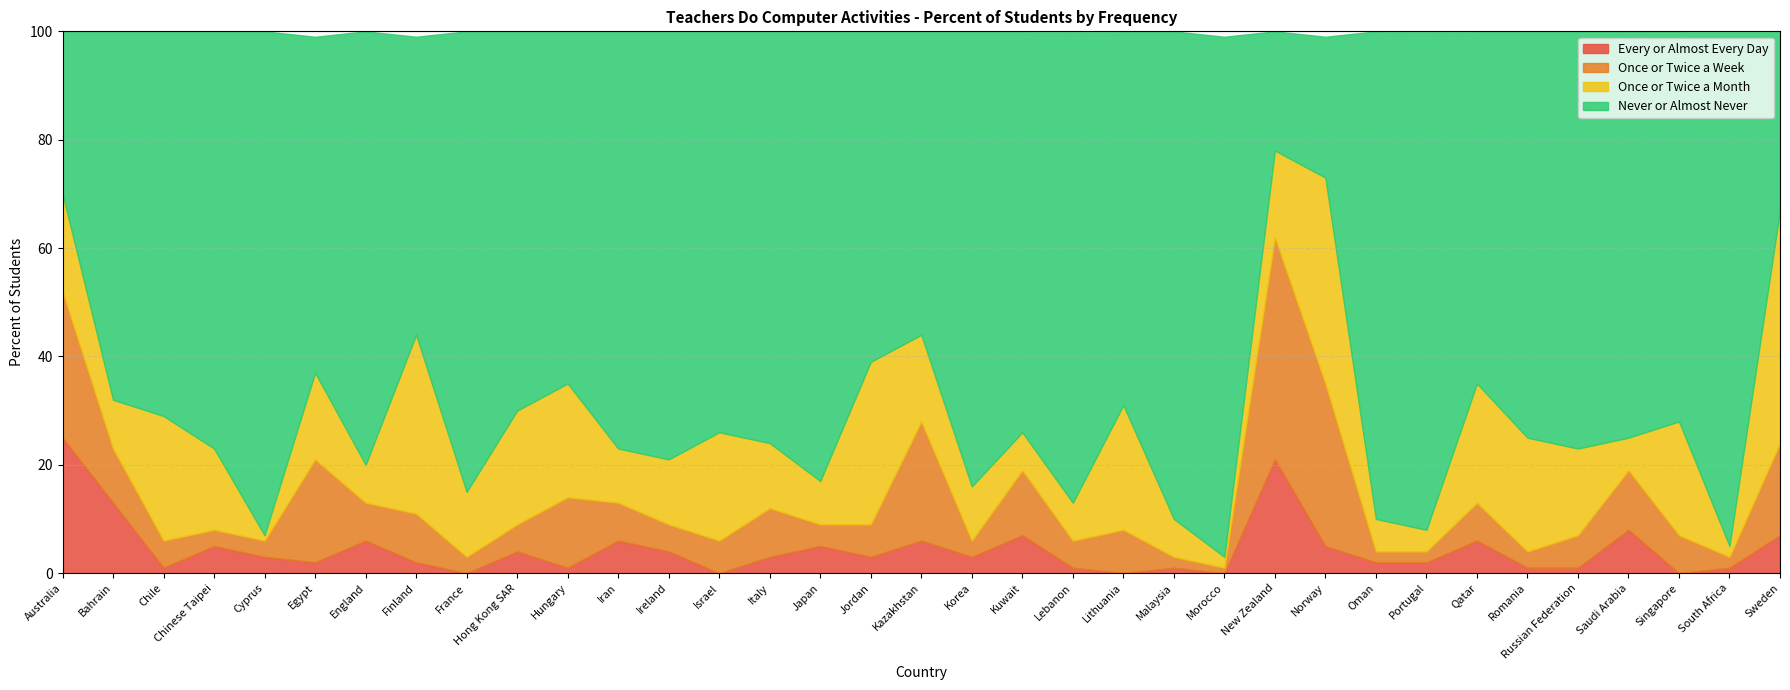

What is the difference between the highest and lowest values at Jordan?

58